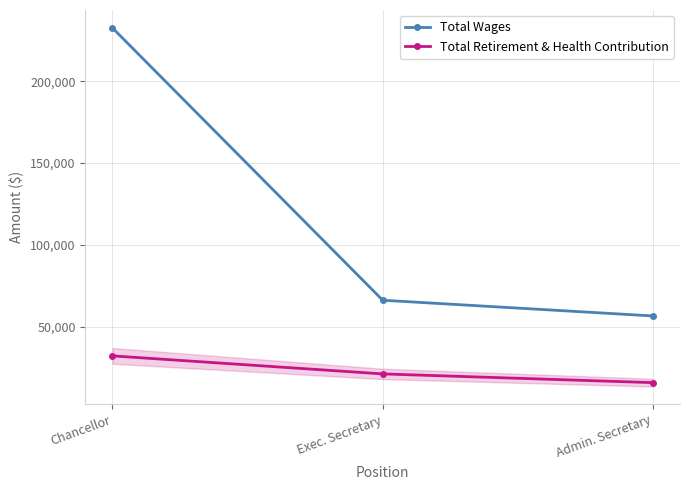

Reading right to left, list all the values displayed in this chart.

Total Wages: 56524	66128	232618
Total Retirement & Health Contribution: 15749	21088	32111